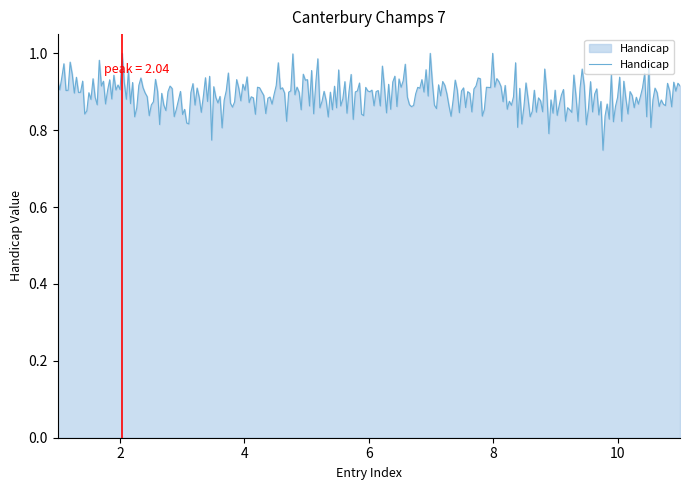

What is the difference between the maximum and minimum values?

0.3